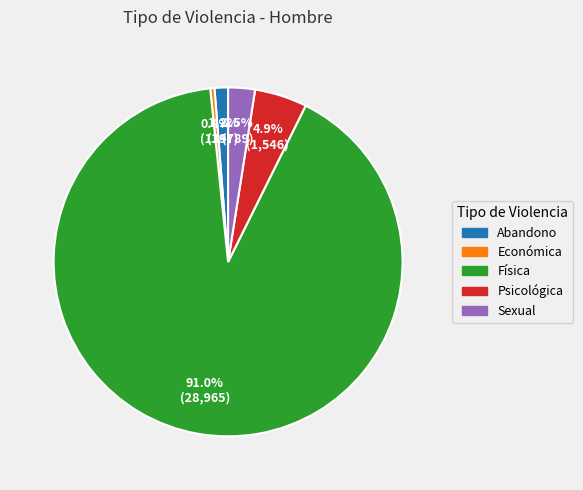

To the nearest percent, what is the difference between the largest and smallest slice percentages?

91%